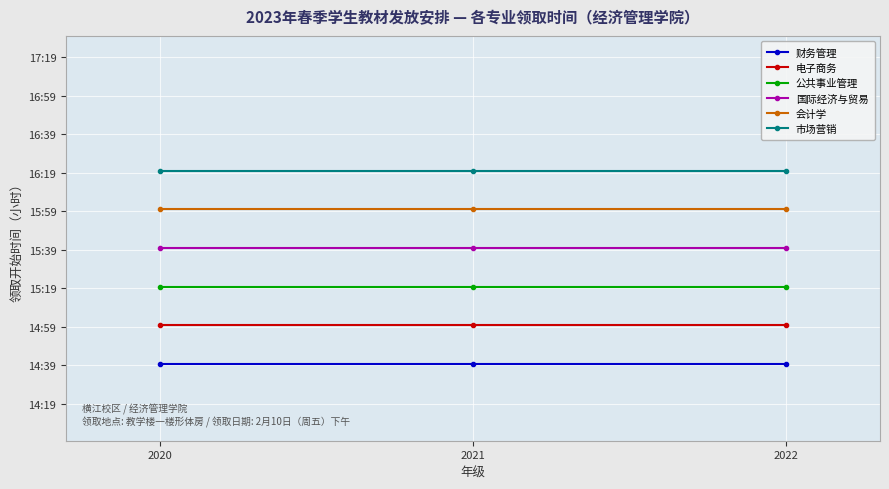

Read the 公共事业管理 value at 2020.

15.3